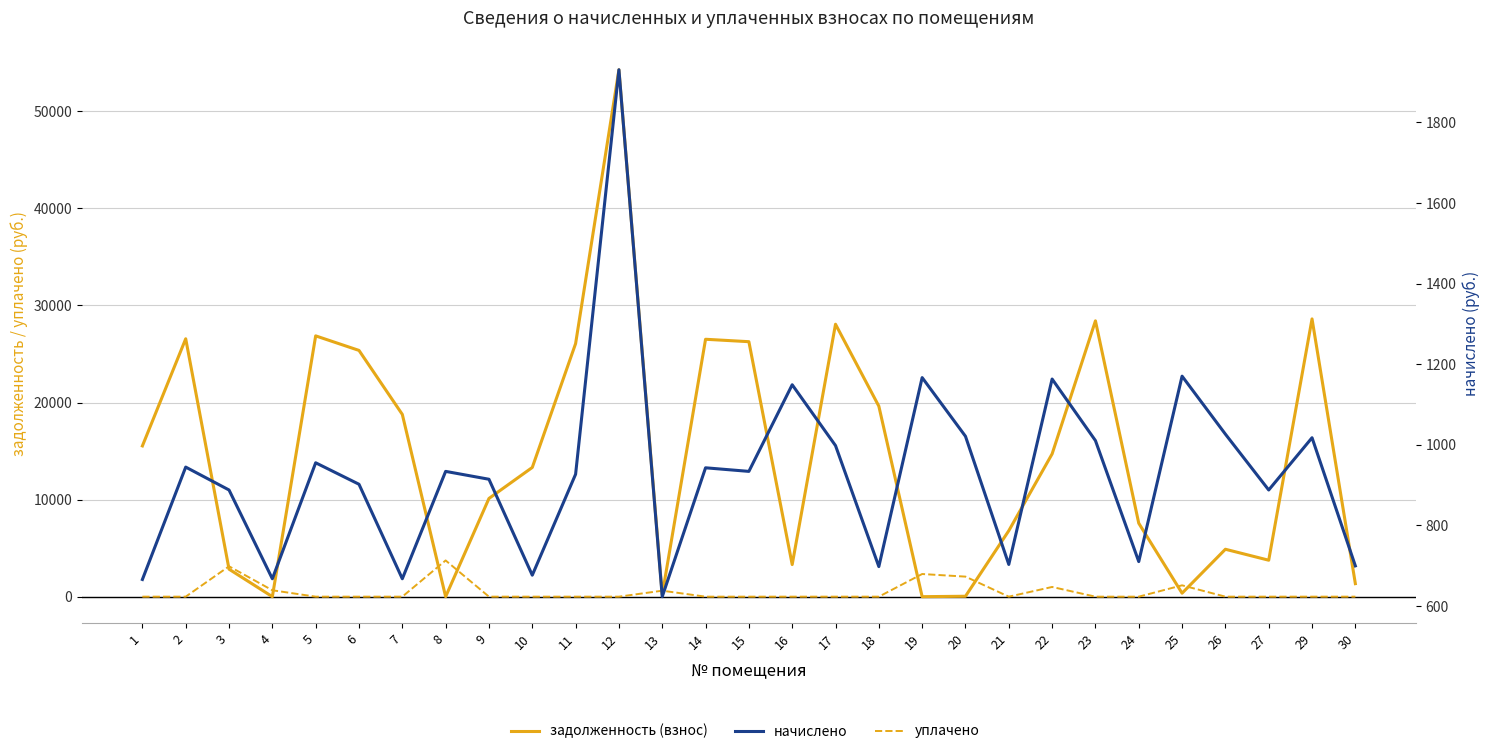

At how many categories does at least one series exceed 13581?

14